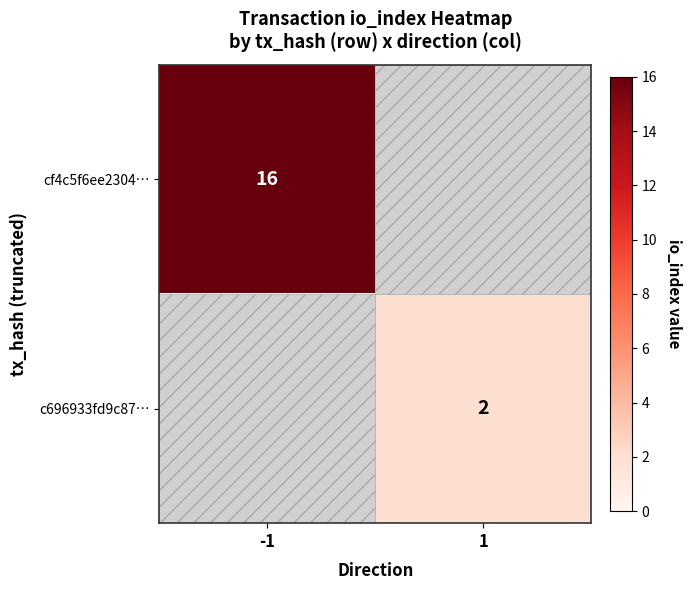

True or false: cf4c5f6ee2304… has a value of 16 at -1.

True